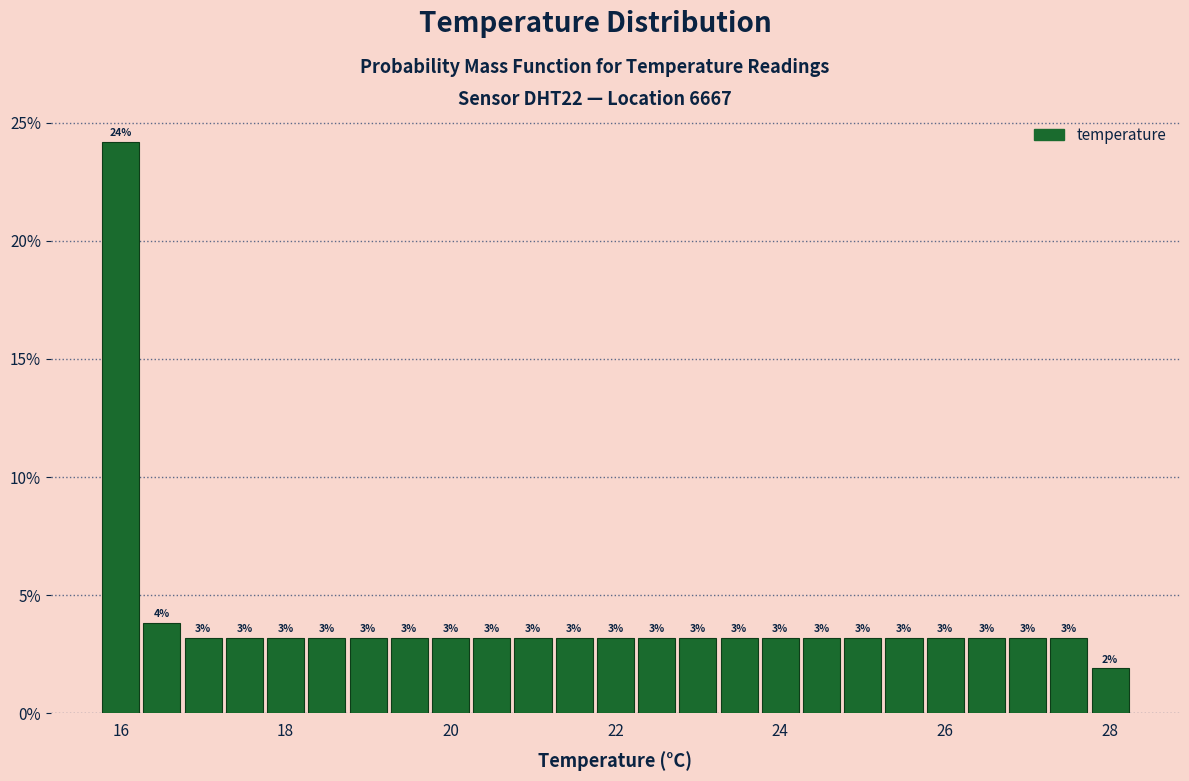

Read against the x-axis, roughly where is the centre of the tallest bar?

16.0